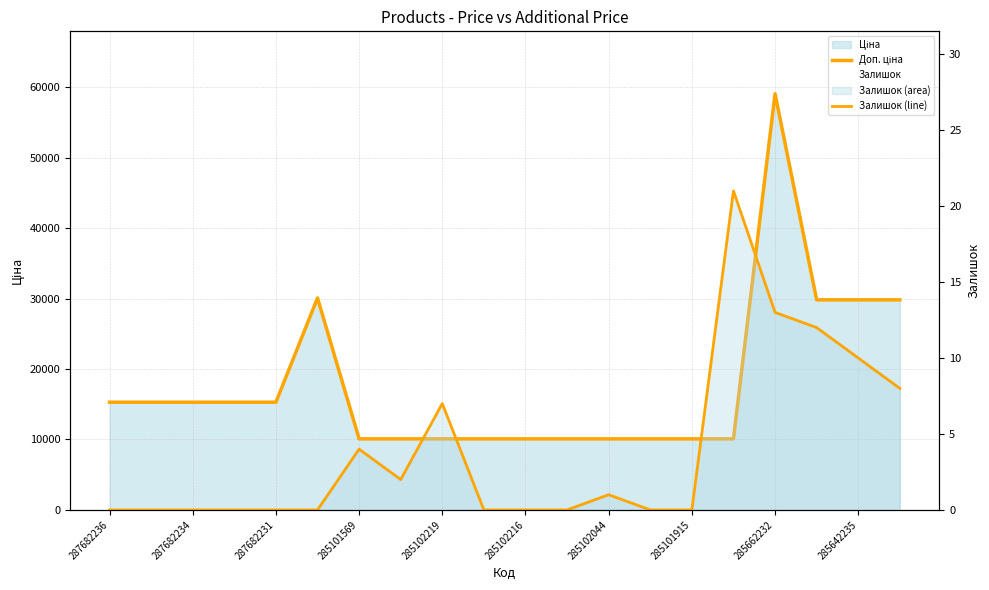

Which label corresponds to the smallest value in the chart?

287682236